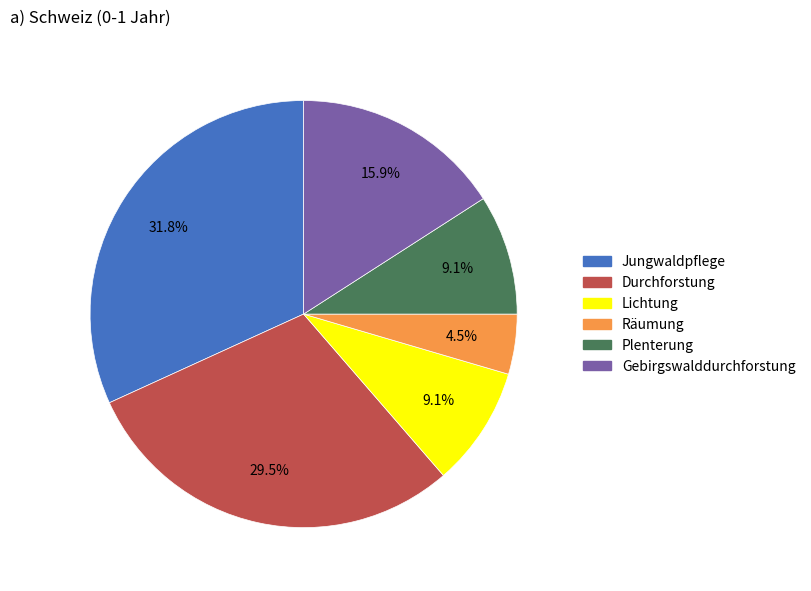

To the nearest percent, what is the average slice percentage?

17%